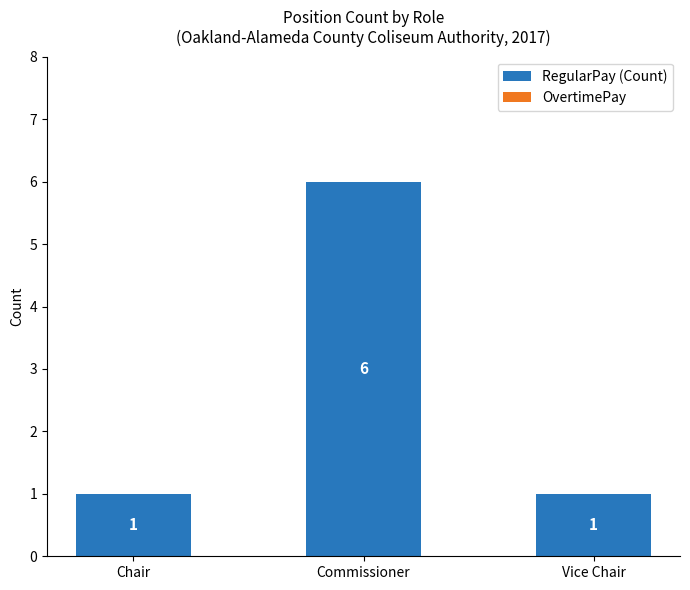

Are the bars grouped side by side (vs. stacked)?

No